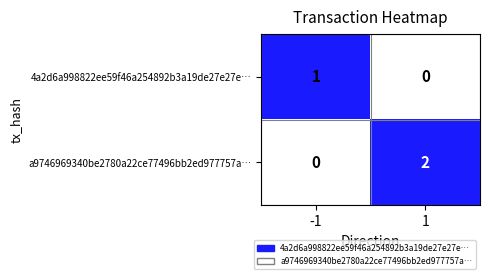

At which category is the sum across all series the highest?

1